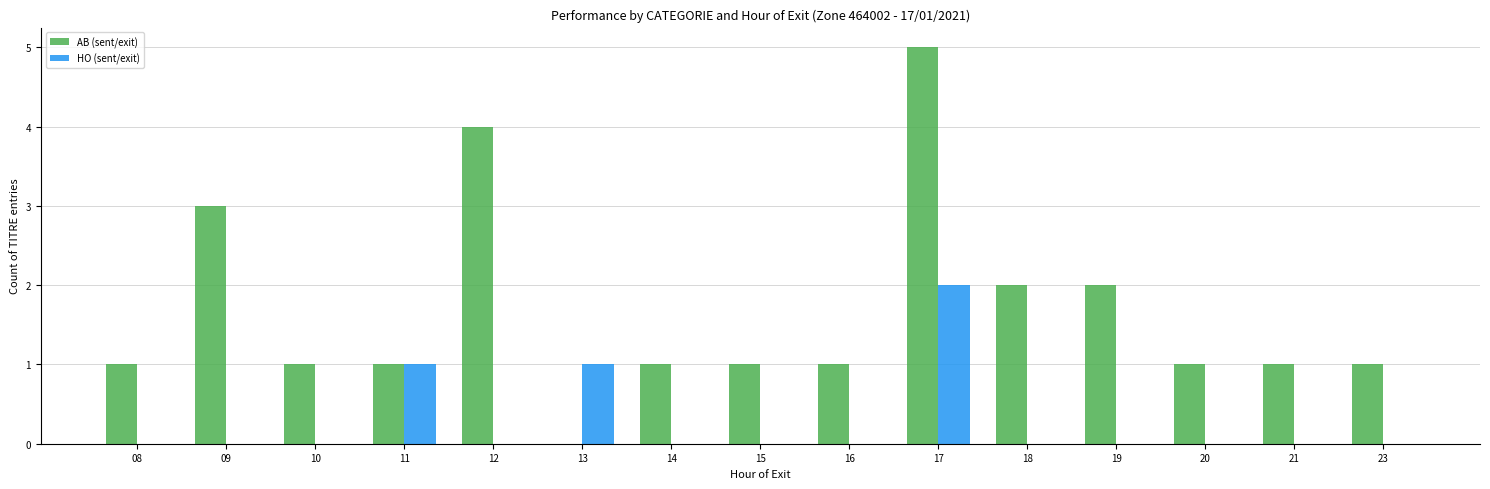

Reading left to right, what are all the values shown in this chart?

AB (sent/exit): 1	3	1	1	4	0	1	1	1	5	2	2	1	1	1
HO (sent/exit): 0	0	0	1	0	1	0	0	0	2	0	0	0	0	0